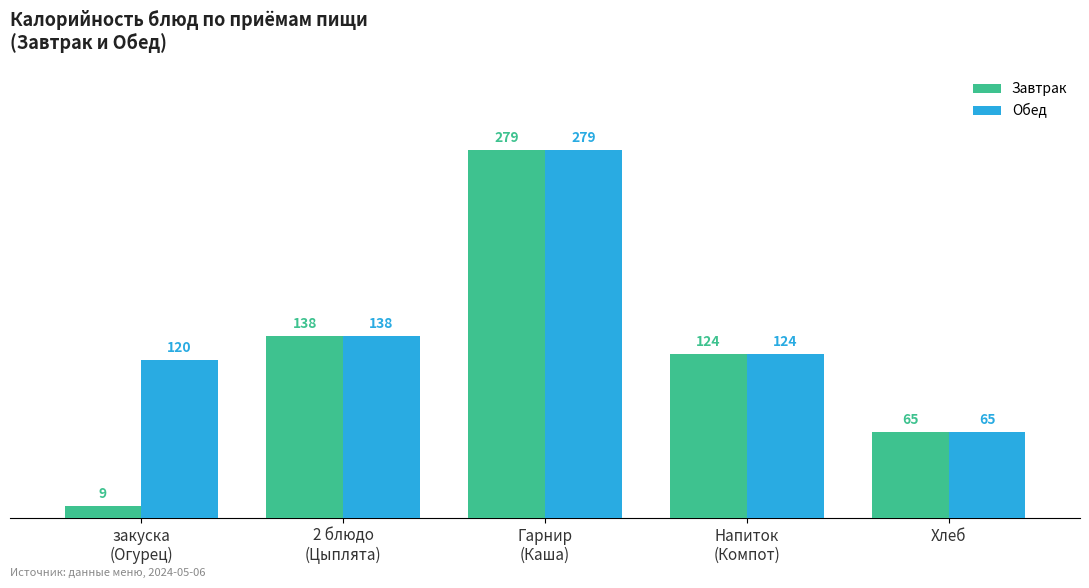

How many values in the Завтрак series are below 124?

2